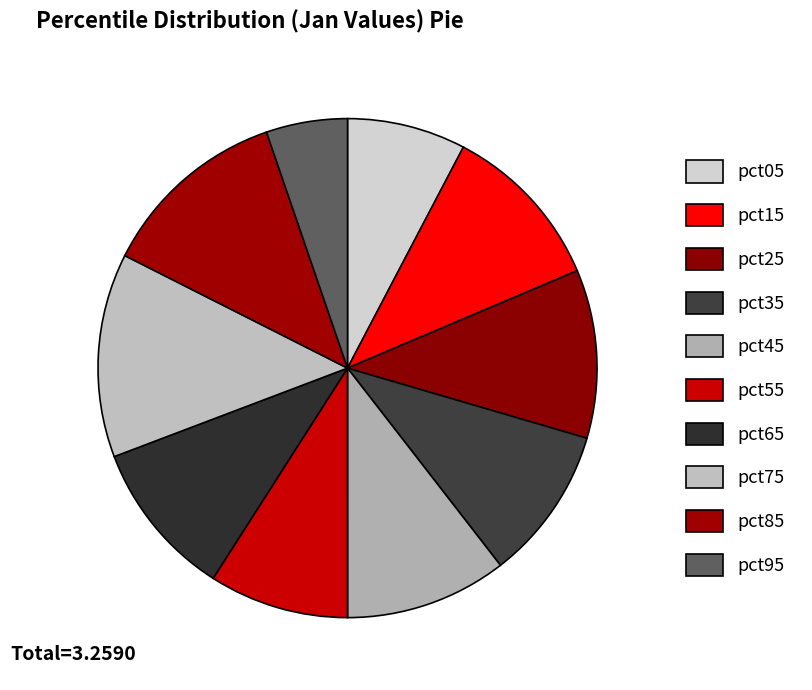

How many segments does this pie chart have?

10